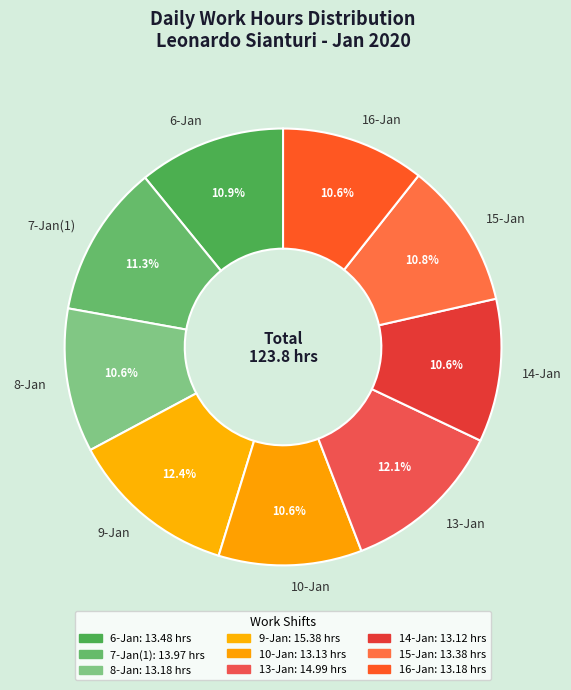

What percentage is NOT represented by 16-Jan?

89.4%